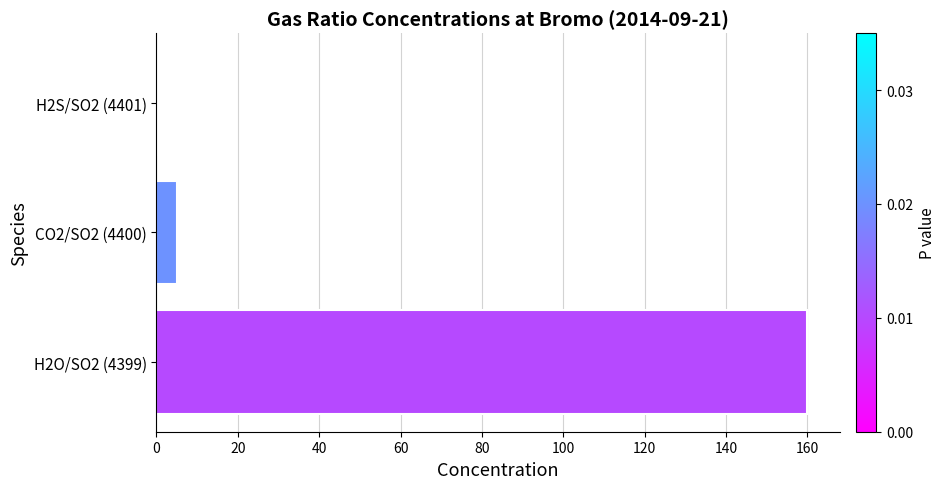

Between CO2/SO2 (4400) and H2O/SO2 (4399), which is larger?

H2O/SO2 (4399)